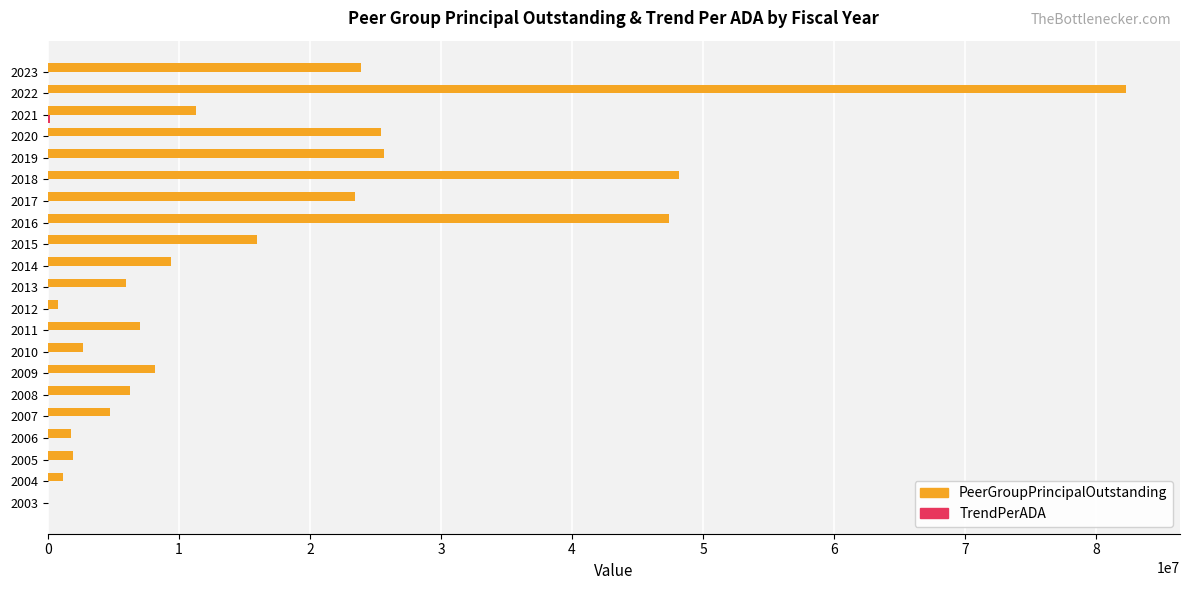

What is the maximum value shown in the chart?

82265000.0